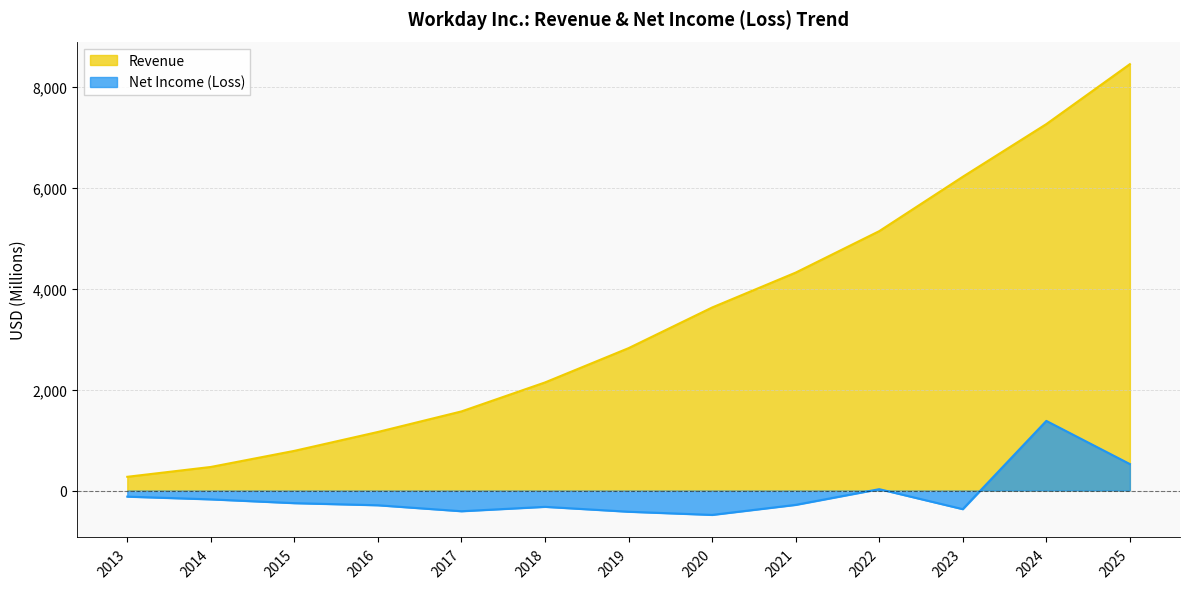

Which category has the lowest value in the Revenue series?

2013